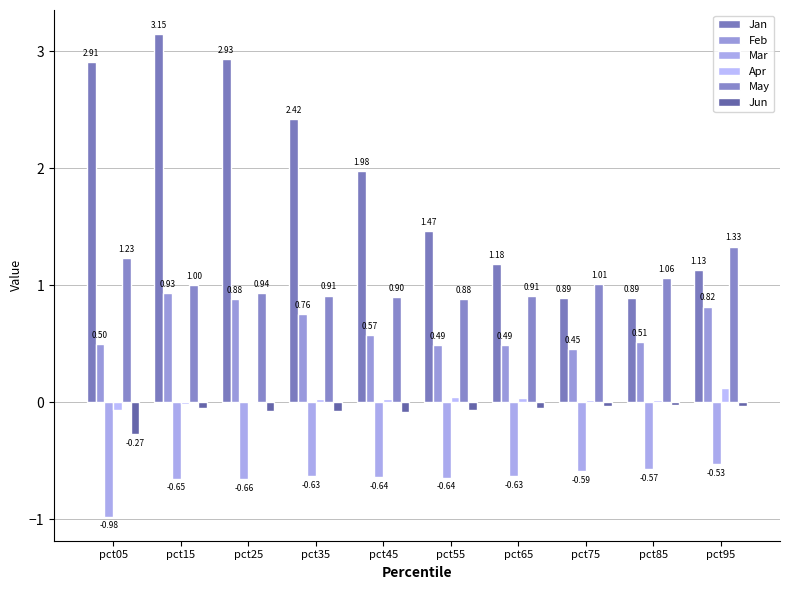

What are all the series names shown in the legend?

Jan, Feb, Mar, Apr, May, Jun